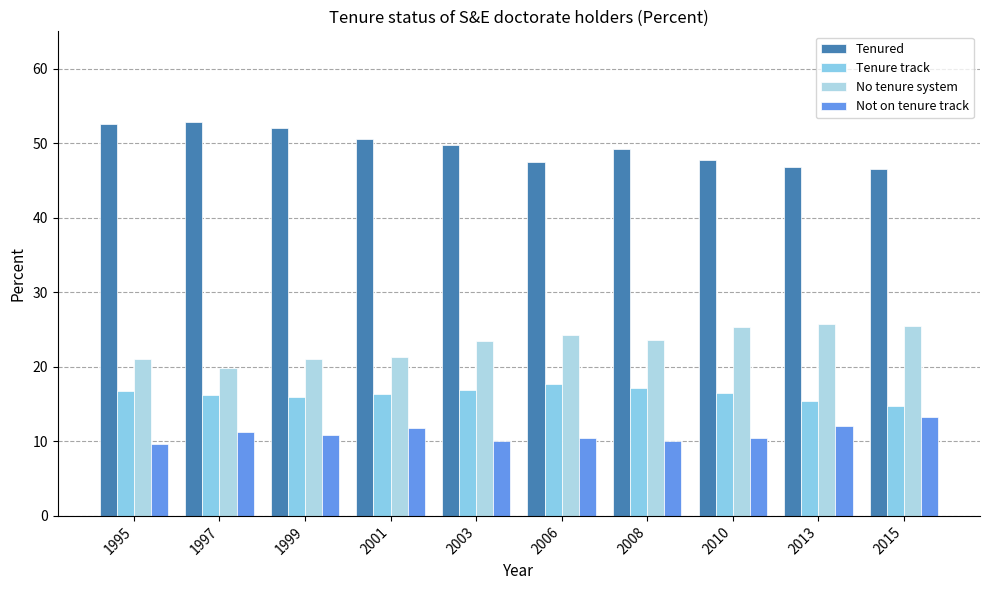

Reading left to right, extract all data points from this chart.

Tenured: 1995=52.6	1997=52.8	1999=52.1	2001=50.6	2003=49.7	2006=47.5	2008=49.2	2010=47.8	2013=46.8	2015=46.6
Tenure track: 1995=16.7	1997=16.2	1999=16.0	2001=16.3	2003=16.9	2006=17.7	2008=17.2	2010=16.5	2013=15.4	2015=14.7
No tenure system: 1995=21.1	1997=19.8	1999=21.0	2001=21.3	2003=23.4	2006=24.3	2008=23.6	2010=25.3	2013=25.8	2015=25.5
Not on tenure track: 1995=9.6	1997=11.2	1999=10.9	2001=11.8	2003=10.0	2006=10.5	2008=10.0	2010=10.4	2013=12.0	2015=13.2